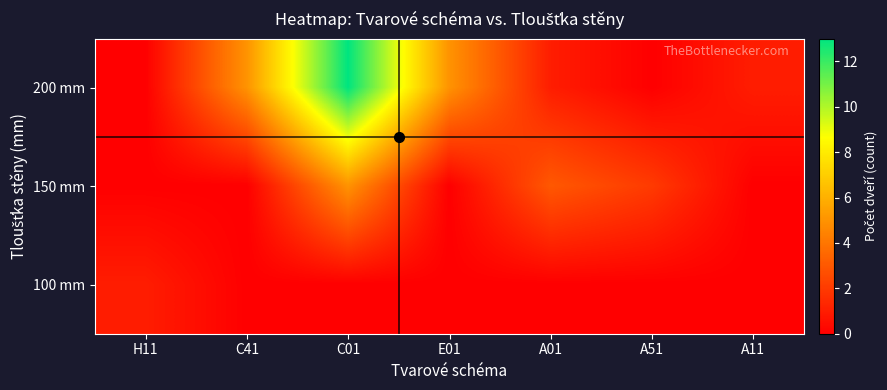

At which category does the chart reach its peak across all series?

C01